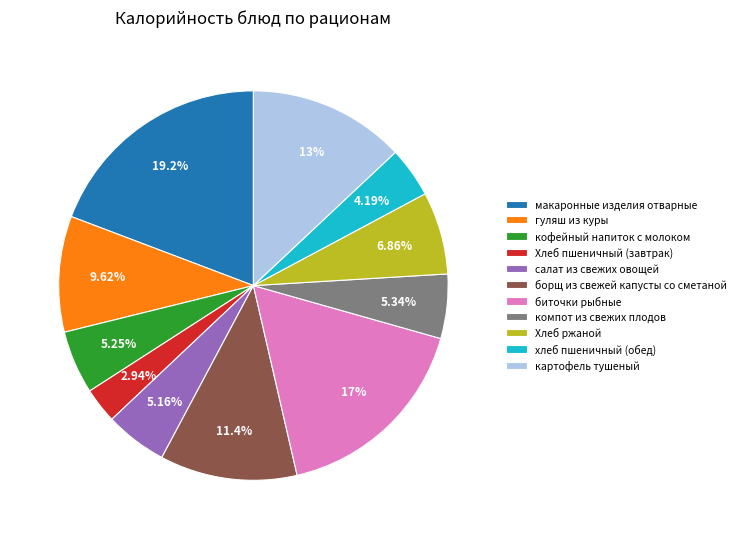

What percentage do хлеб пшеничный (обед) and кофейный напиток с молоком together represent?

9.4%